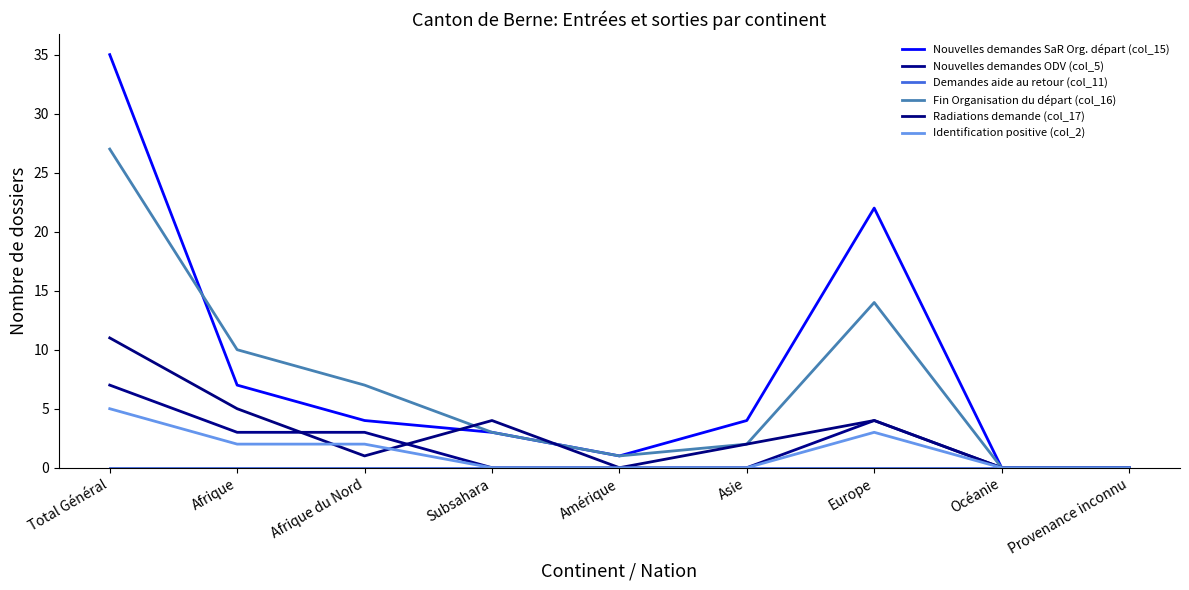

How many lines are shown in the chart?

6